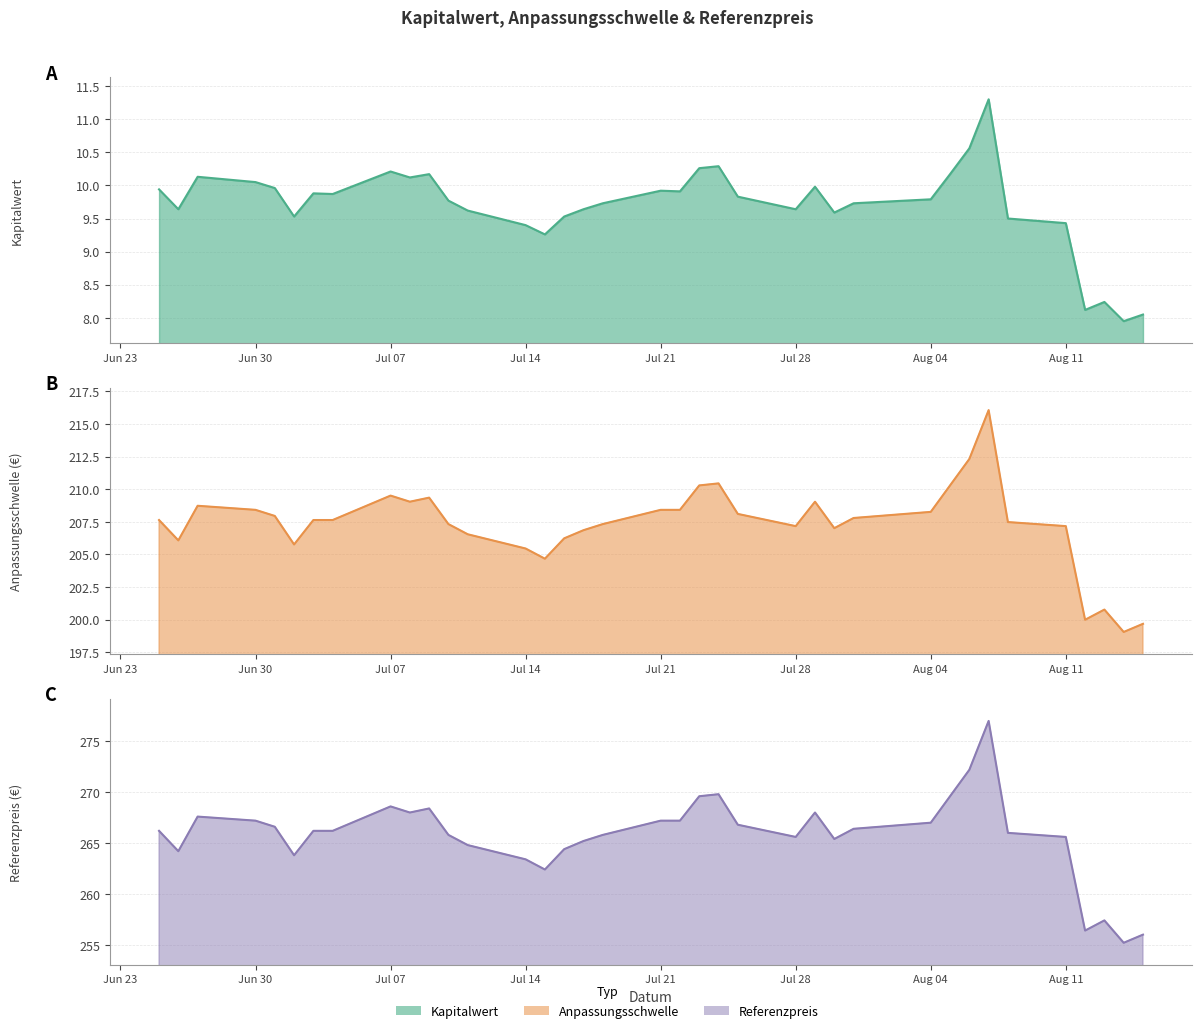

What is the label of the 26th point from the left?

2025-07-30